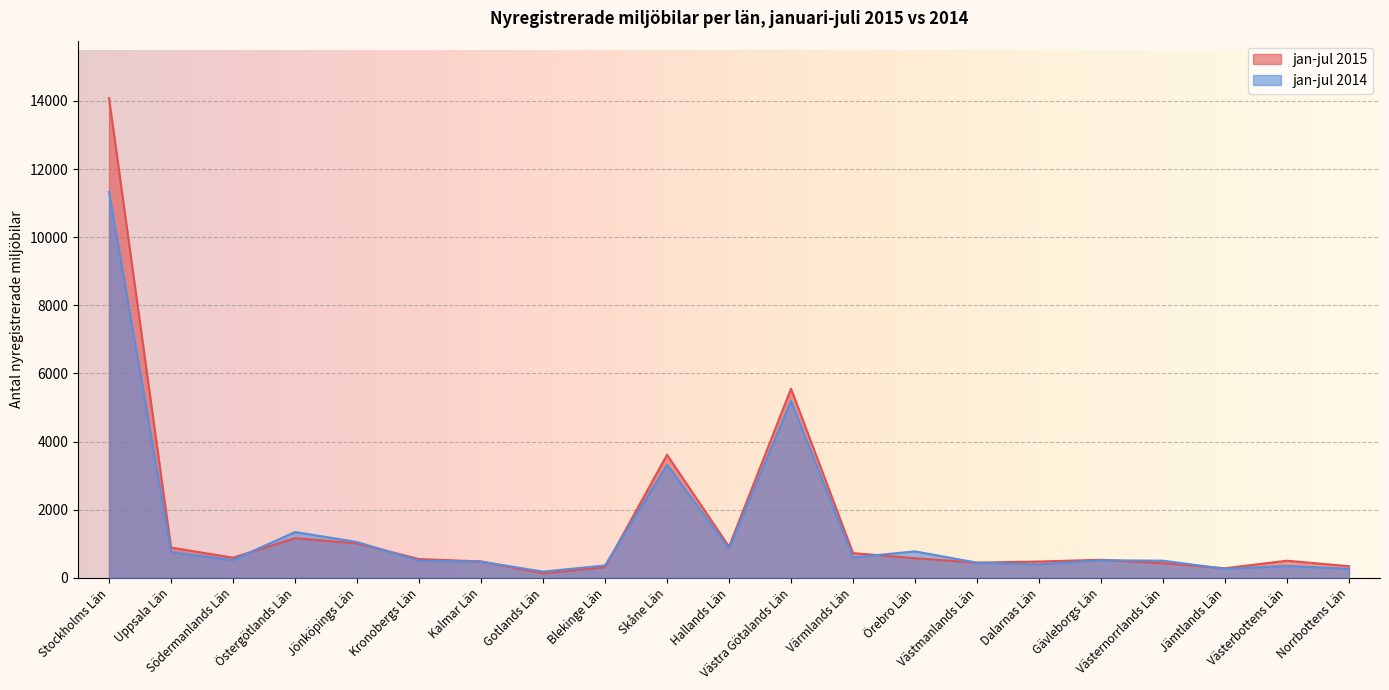

Which series has the largest range (max minus min)?

jan-jul 2015